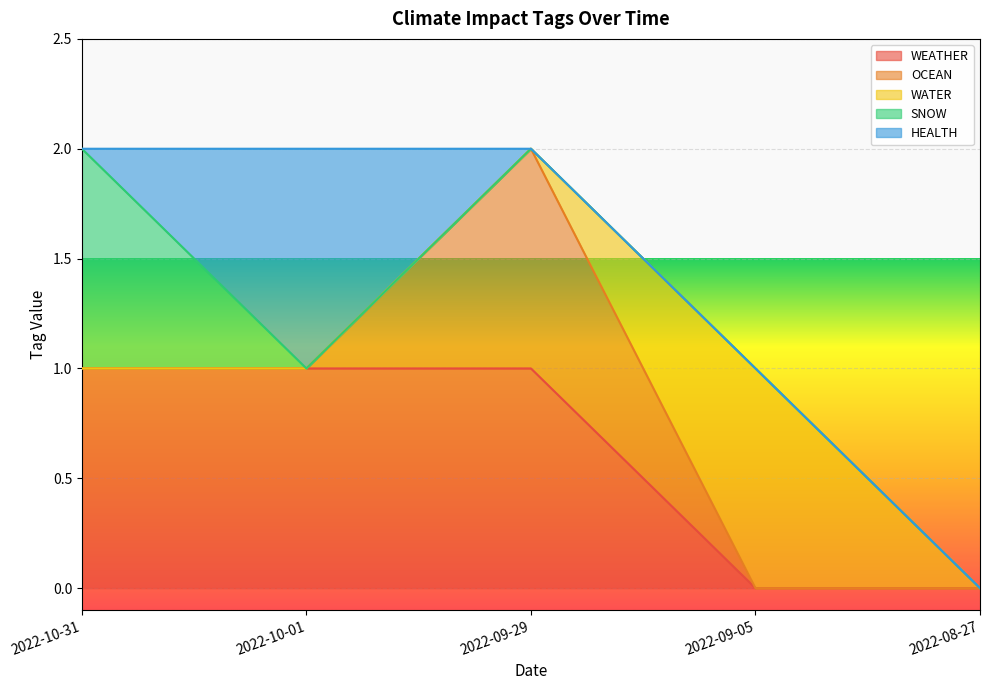

Is it true that HEALTH equals 0 at 2022-08-27?

False